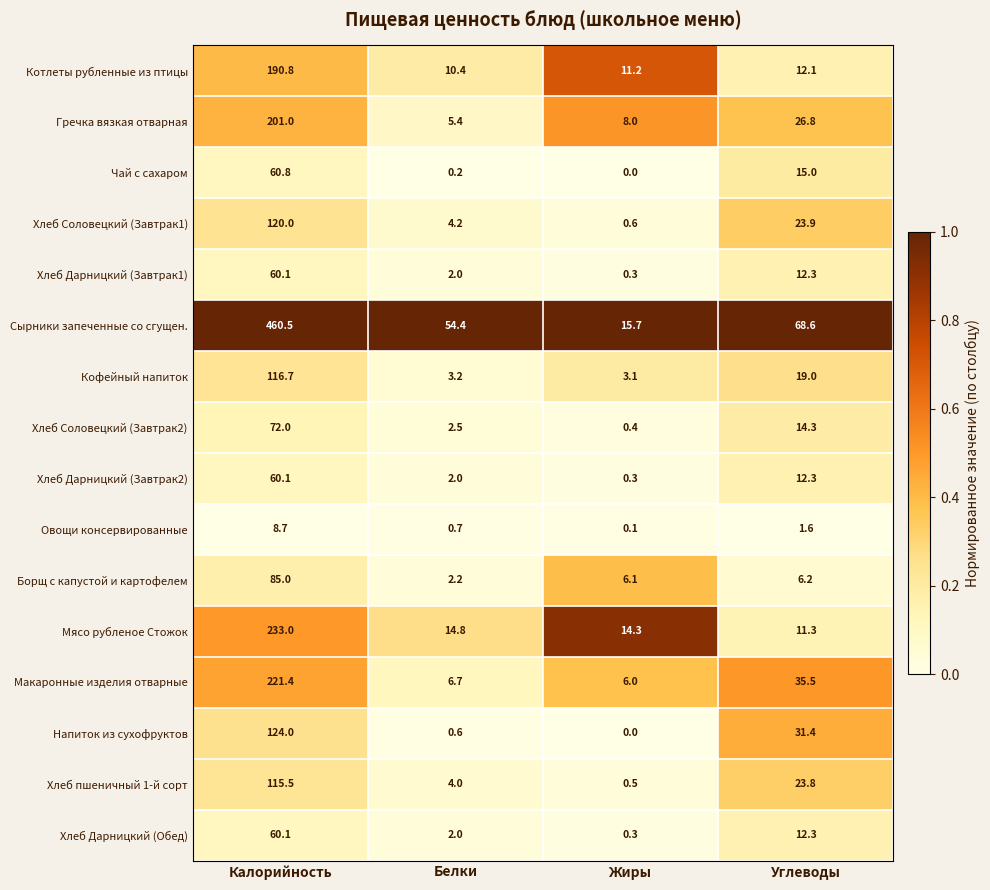

At how many categories does at least one series exceed 42?

3